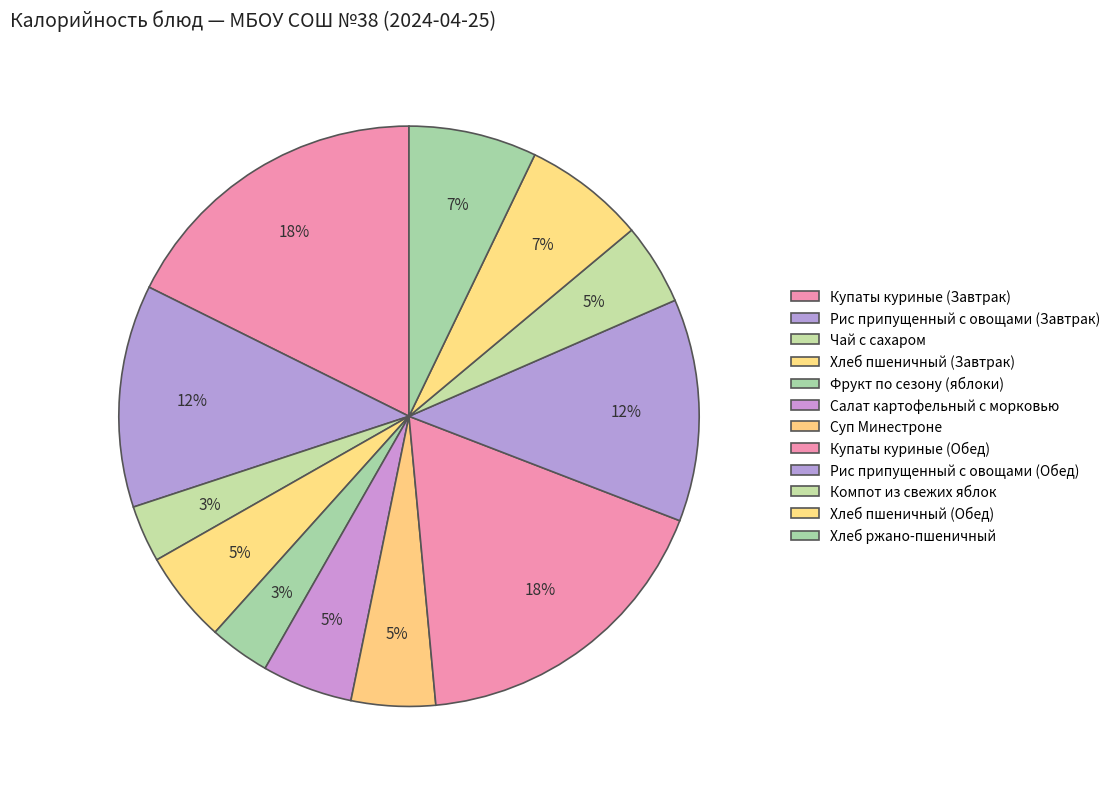

Is the sum of Рис припущенный с овощами (Завтрак) and Хлеб пшеничный (Обед) greater than half?

No